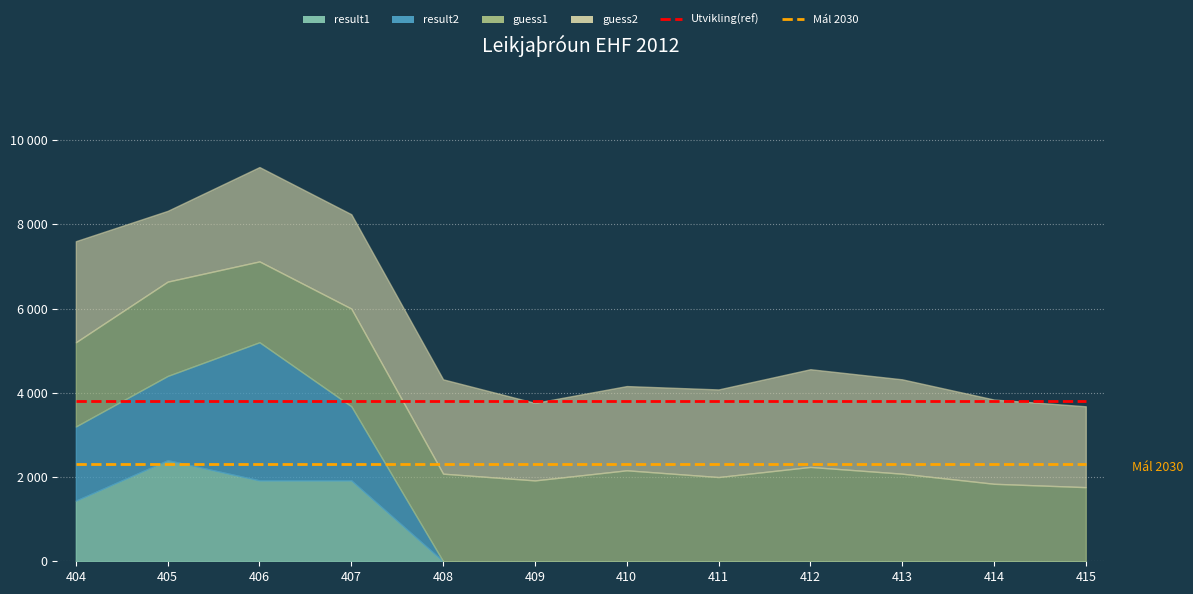

Which has a higher value, 412 or 406?

412